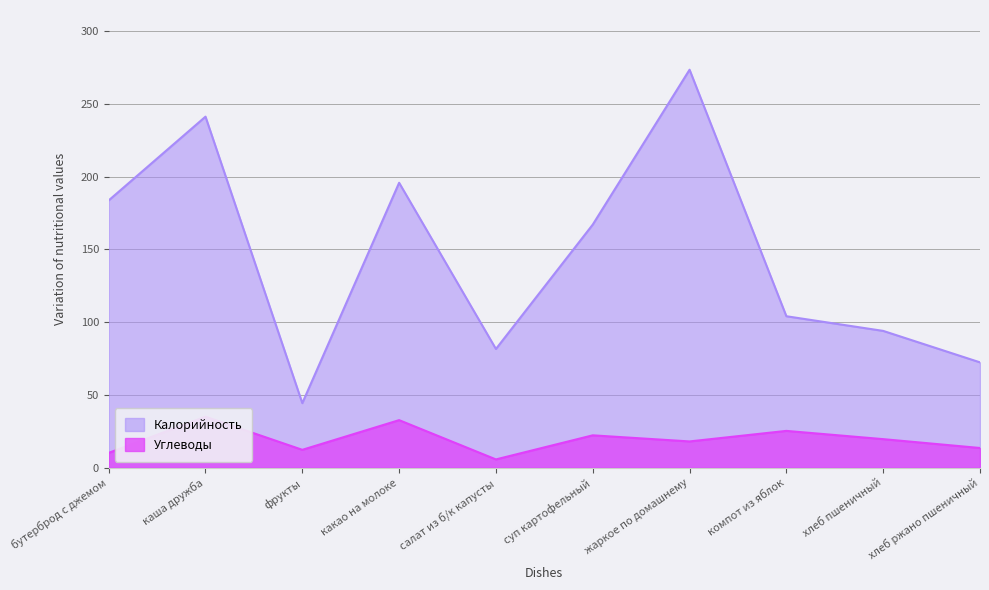

Reading left to right, what are all the values shown in this chart?

Калорийность: 183.6	241.1	44.4	195.7	81.6	167.0	273.3	104.1	94.0	72.4
Углеводы: 10.3	35.1	12.3	32.7	5.8	22.3	18.1	25.4	19.7	13.6